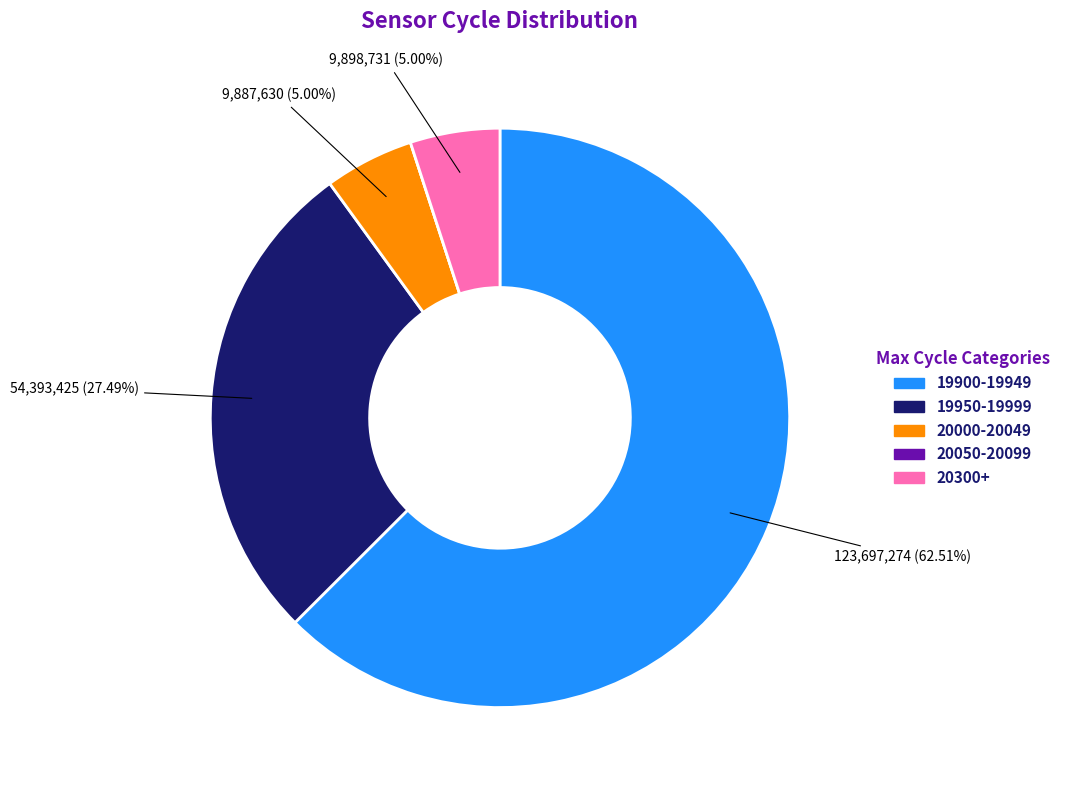

Is there any slice that represents more than half of the pie?

Yes